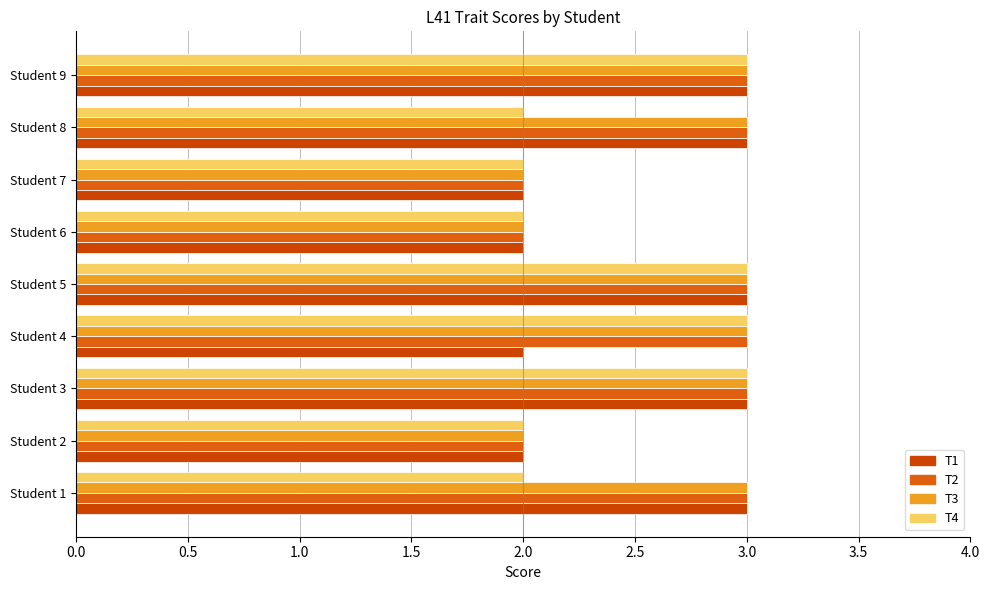

How many categories are shown in the chart?

9